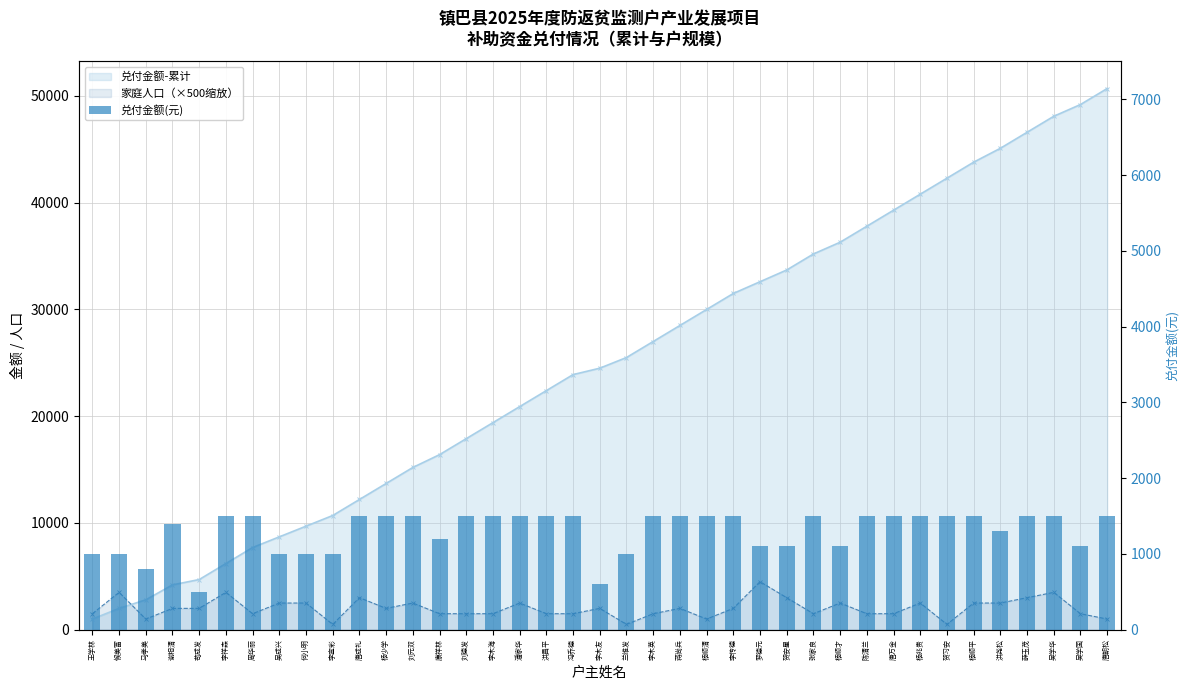

Rank the categories by value from highest to lowest.

李祥森, 周华丽, 唐成礼, 杨少学, 刘元双, 刘德发, 李木海, 潘家华, 洪昌平, 冯乔德, 李木英, 蒋尚兵, 杨顺清, 李传德, 张家良, 陈清兰, 唐万金, 杨兆贵, 贺习安, 杨顺平, 薛玉茂, 吴学华, 唐朝松, 谢相清, 洪尧松, 康祥林, 罗德元, 贺安星, 杨顺才, 吴学国, 王学林, 候美富, 吴成兴, 何小明, 李宣彩, 兰维发, 马孝美, 李木友, 苟成发